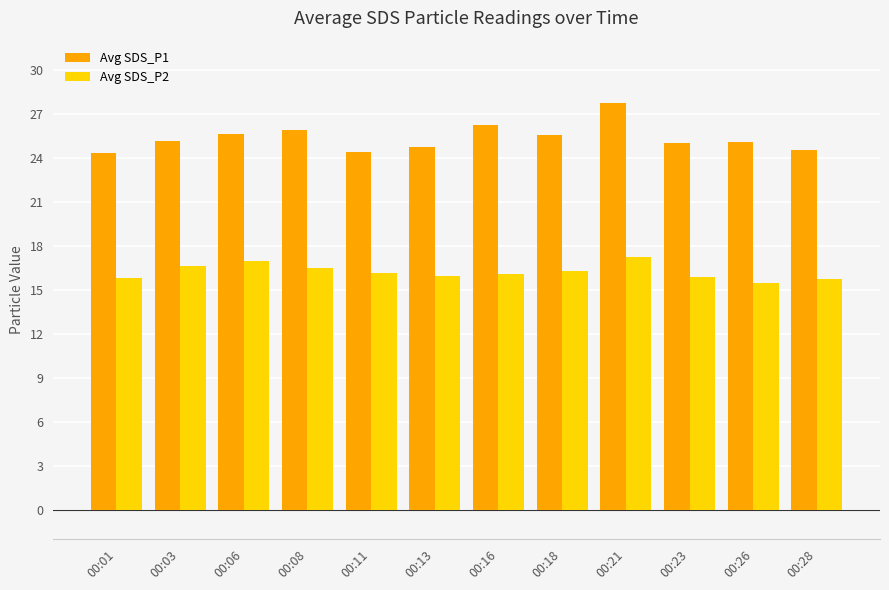

Are the bars grouped side by side (vs. stacked)?

Yes